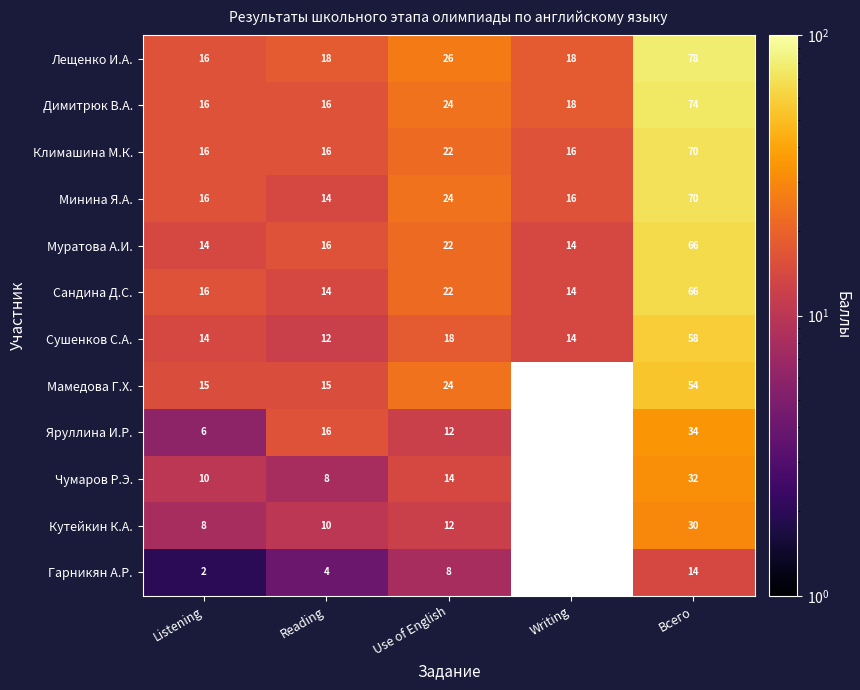

What is the total value across all series at Use of English?

228